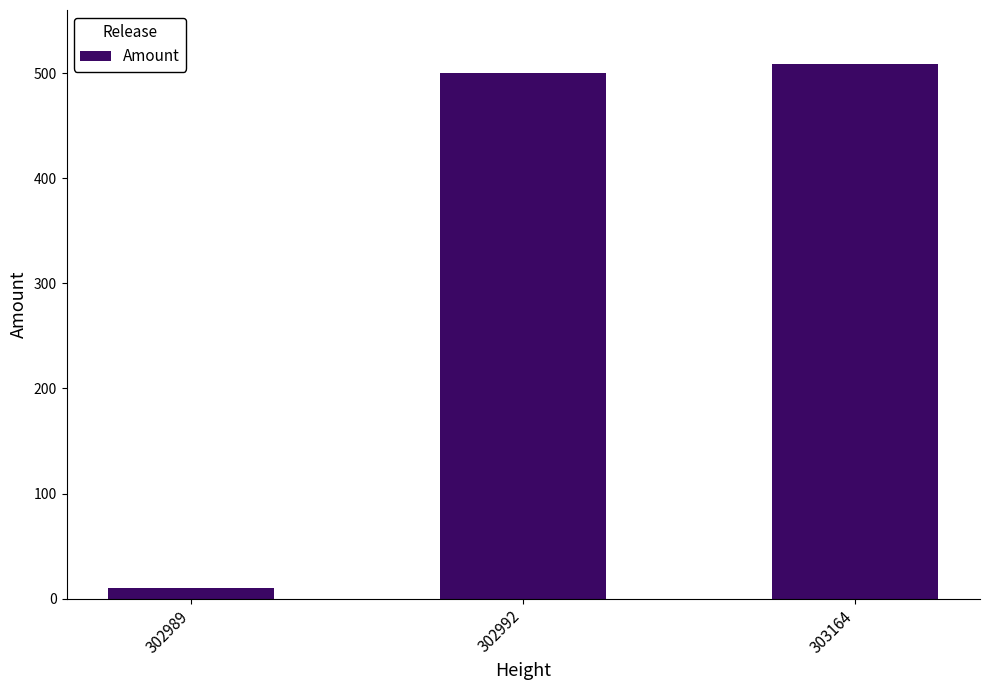

Count the number of categories in the chart.

3